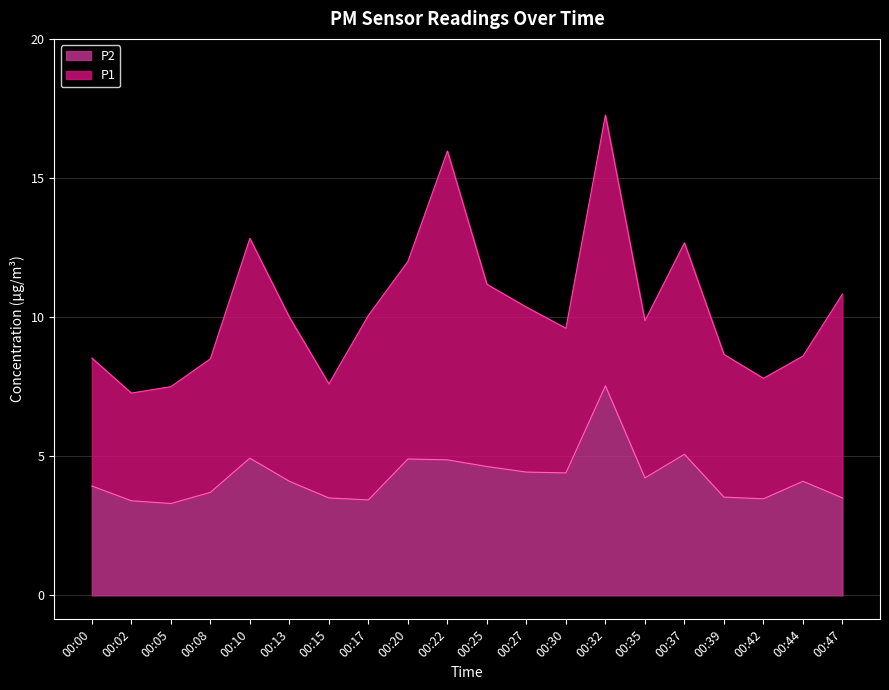

How many lines are shown in the chart?

2